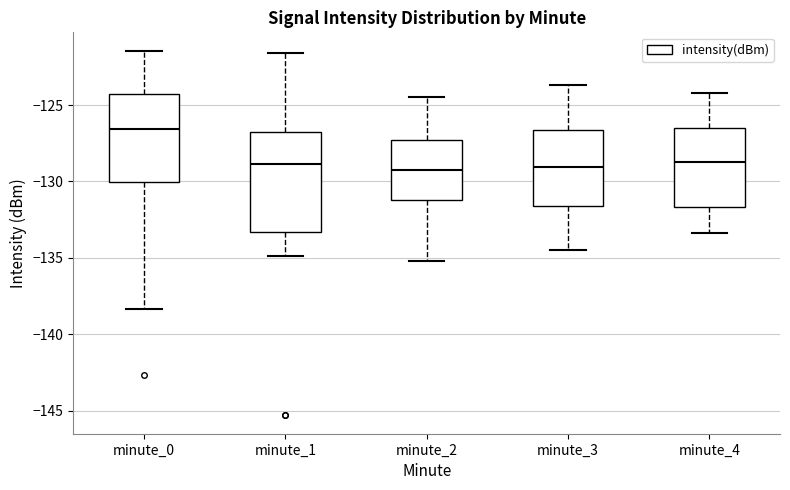

Which box is the tallest, from its lower edge to its upper edge?

minute_1